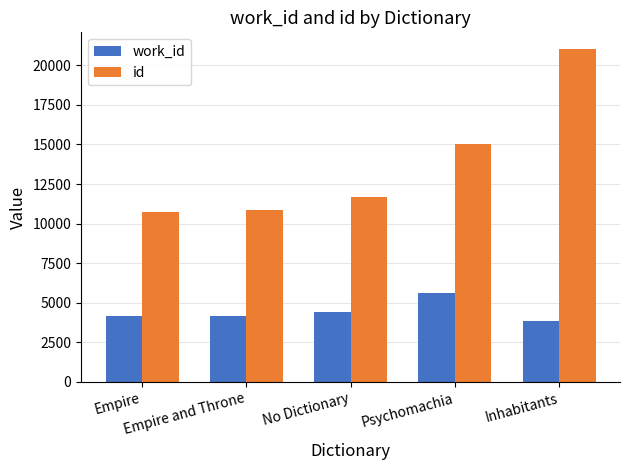

Which series has the largest range (max minus min)?

id